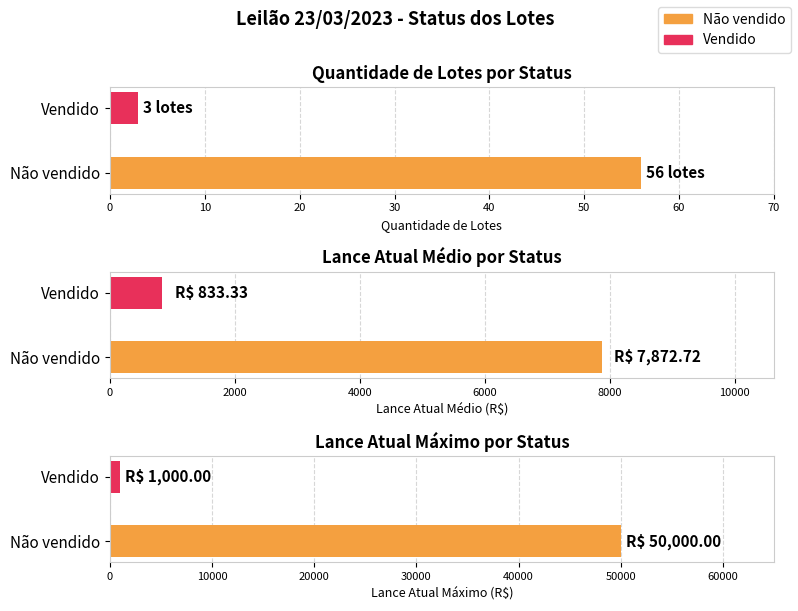

Reading left to right, extract all data points from this chart.

Não vendido: 56	56
Vendido: 3	3